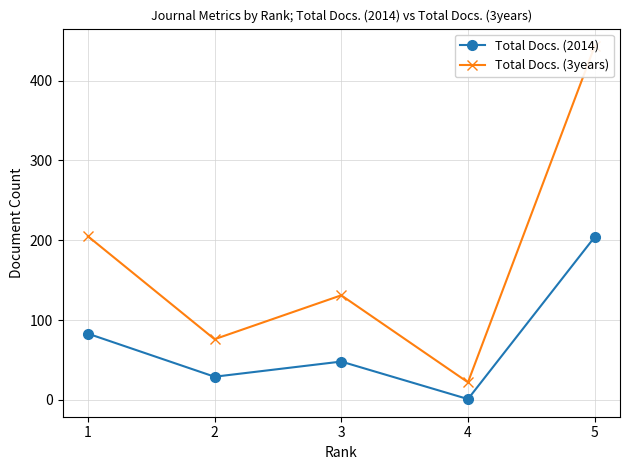

Reading left to right, list all the values displayed in this chart.

Total Docs. (2014): 83	29	48	1	204
Total Docs. (3years): 205	76	131	22	443